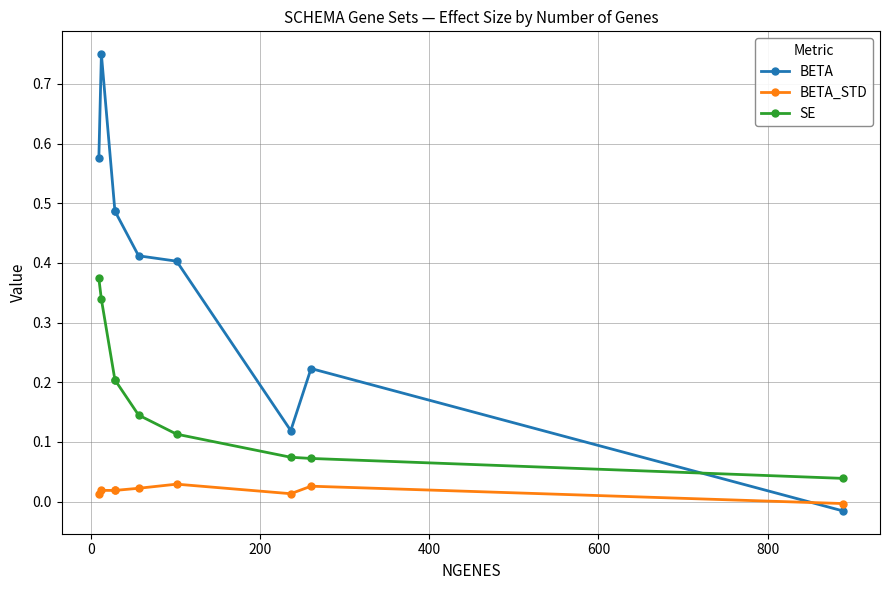

Rank the series by their average value, from lowest to highest.

BETA_STD, SE, BETA